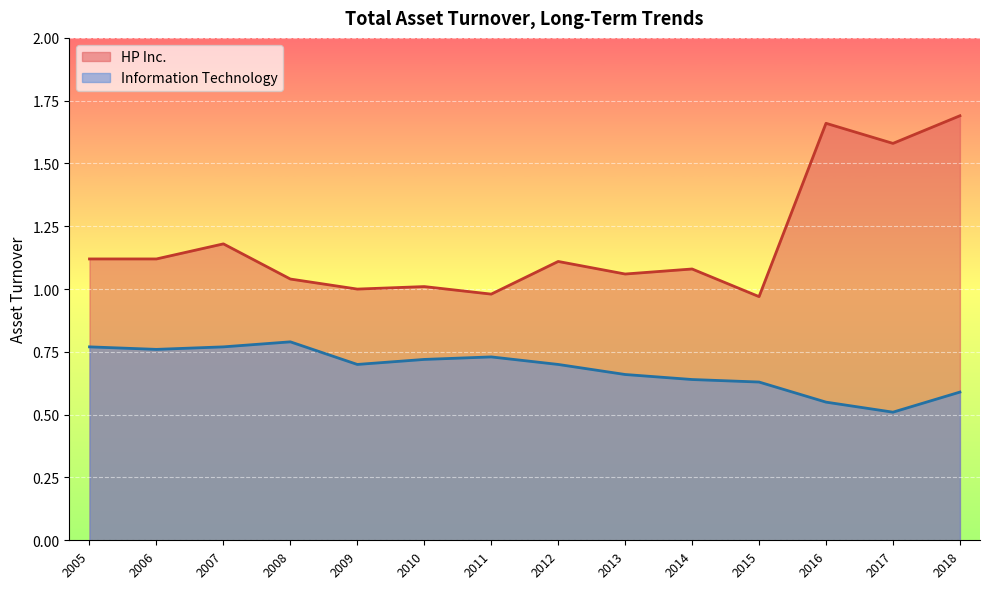

Which series has the largest total across all categories?

HP Inc.